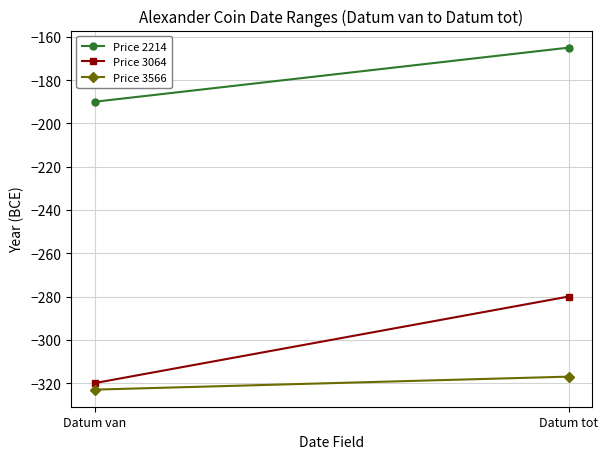

Reading left to right, list all the values displayed in this chart.

Price 2214: Datum van=-190	Datum tot=-165
Price 3064: Datum van=-320	Datum tot=-280
Price 3566: Datum van=-323	Datum tot=-317